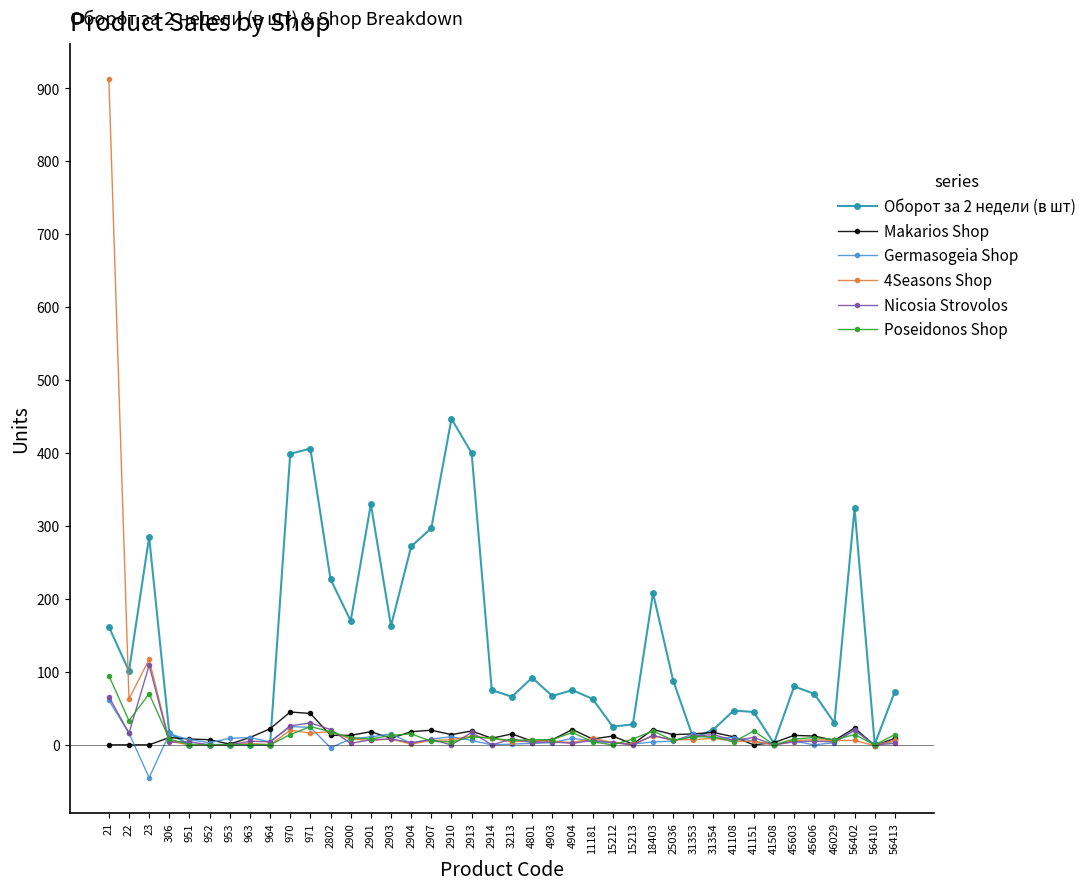

True or false: Makarios Shop has a value of 18 at 2904.

True